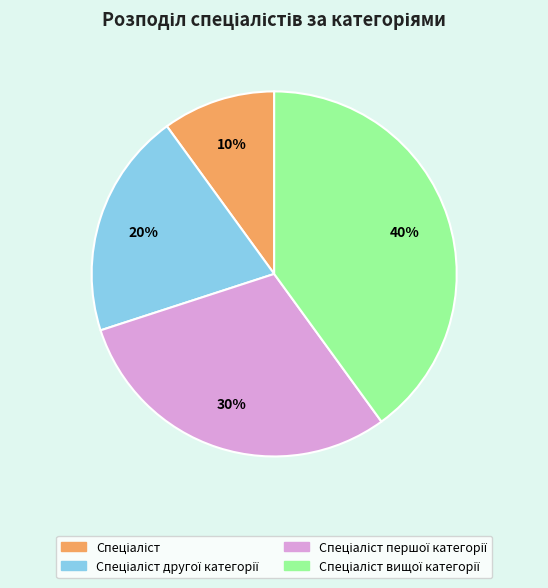

Is there a majority slice in this chart?

No